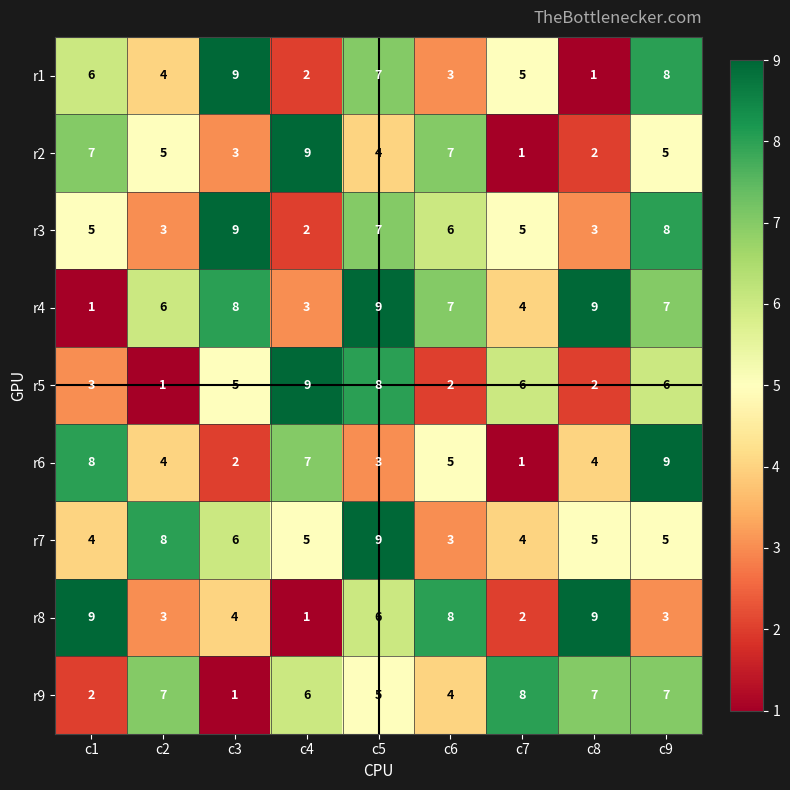

Where is r6 nearest to the value 5?

c6